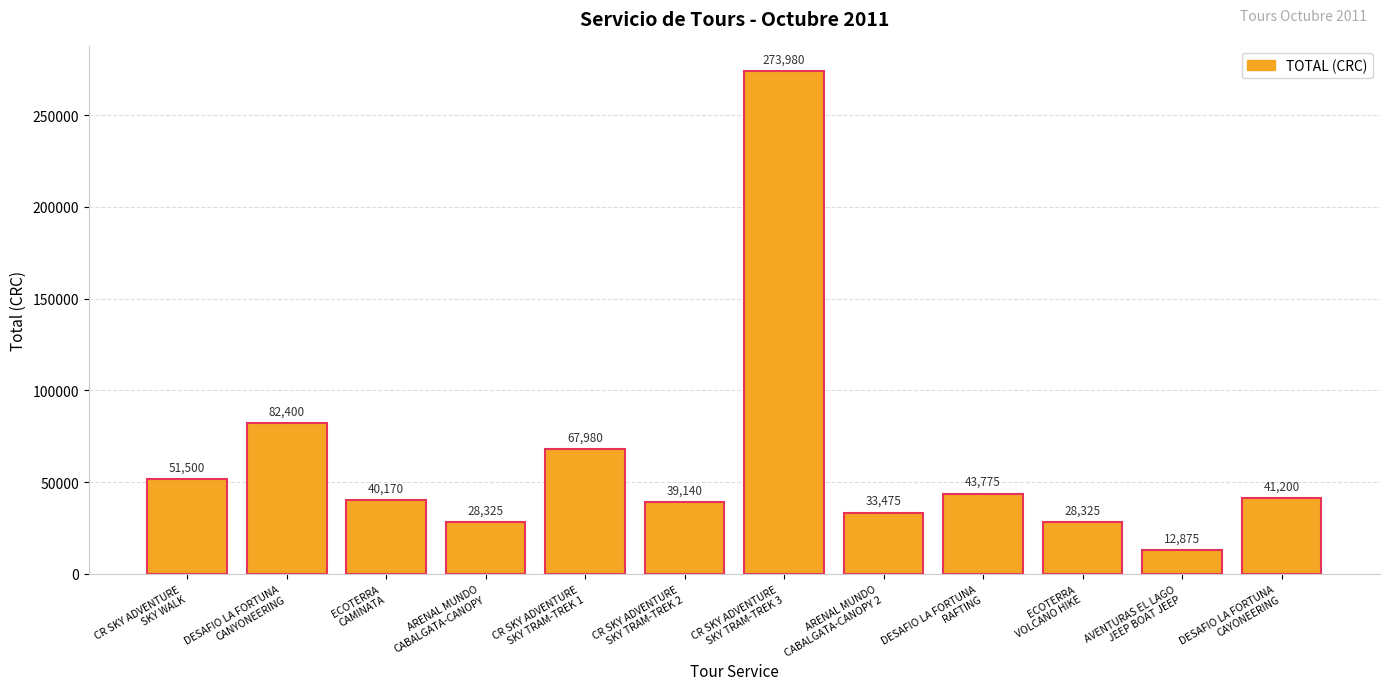

What is the minimum value shown in the chart?

12875